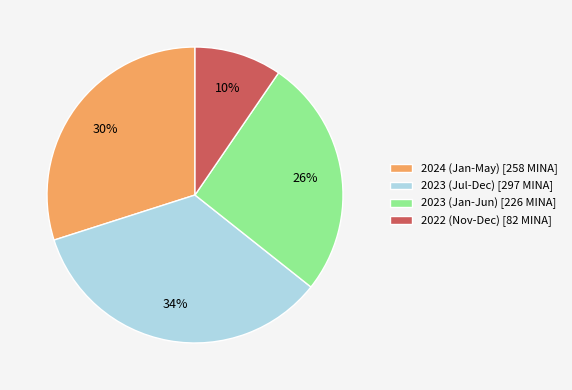

What is the largest slice in the pie chart?

2023 (Jul-Dec) [297 MINA]